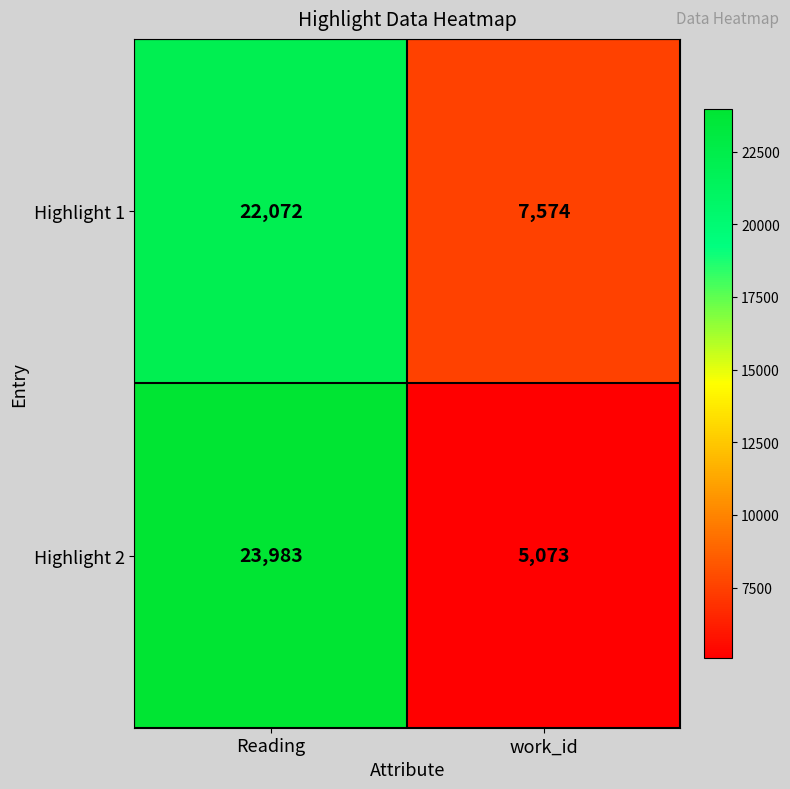

What is the sum of the Highlight 1 values at Reading and work_id?

29646